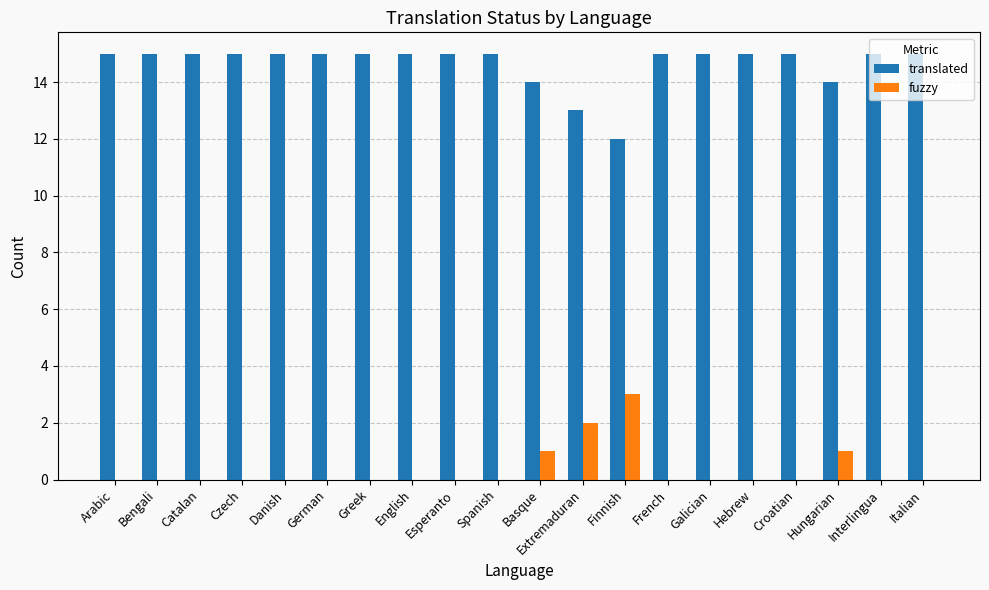

What is the sum of all fuzzy values?

7